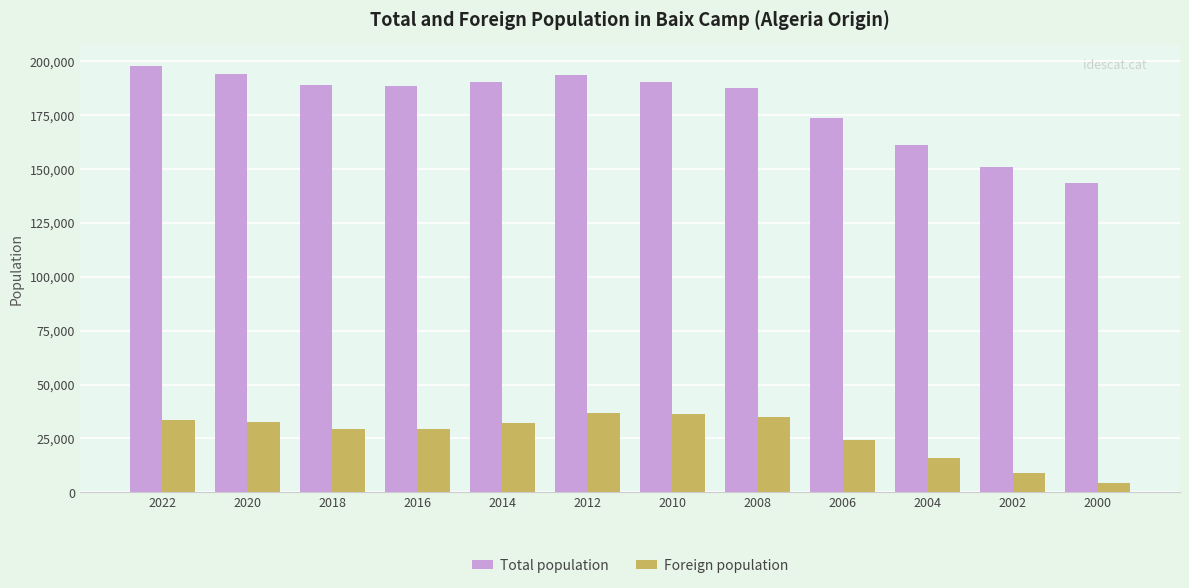

True or false: Total population has a value of 302131 at 2006.

False